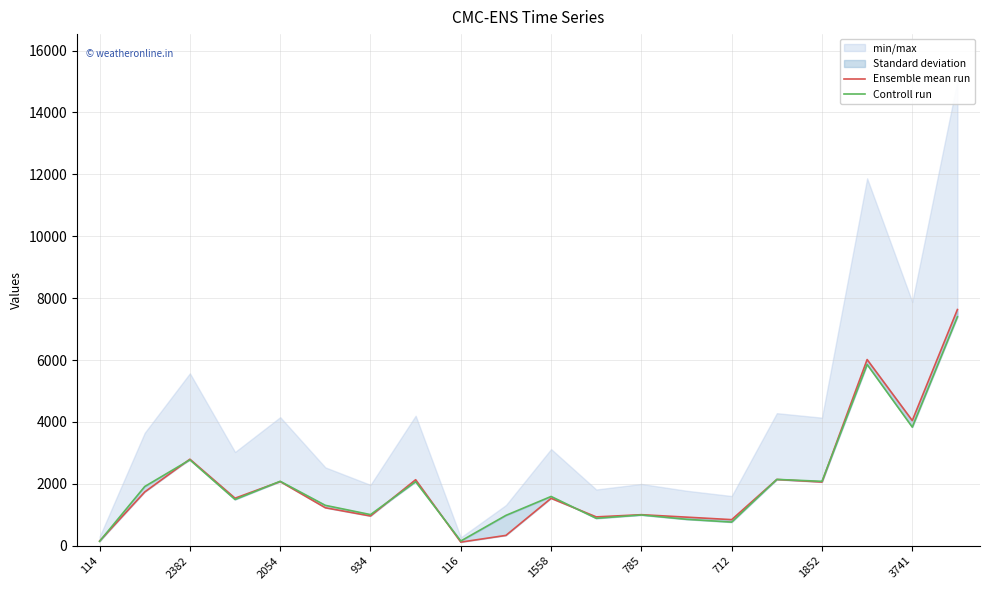

What is the maximum value shown in the chart?

7631